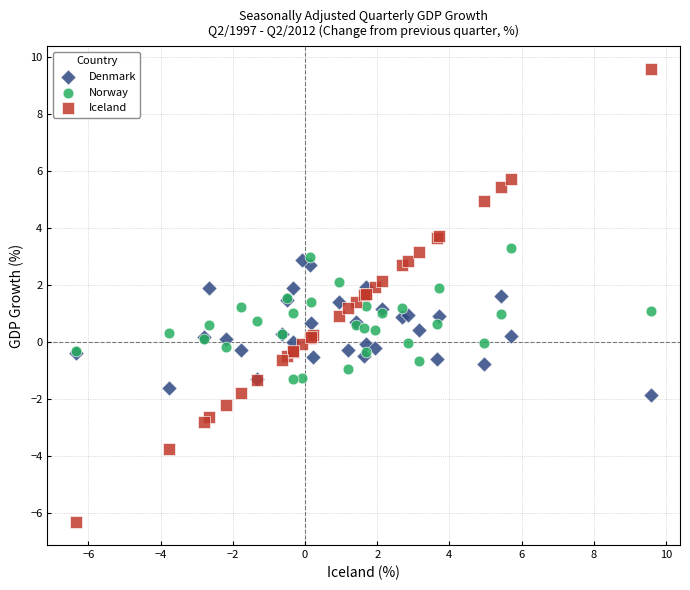

What are all the series names shown in the legend?

Denmark, Norway, Iceland